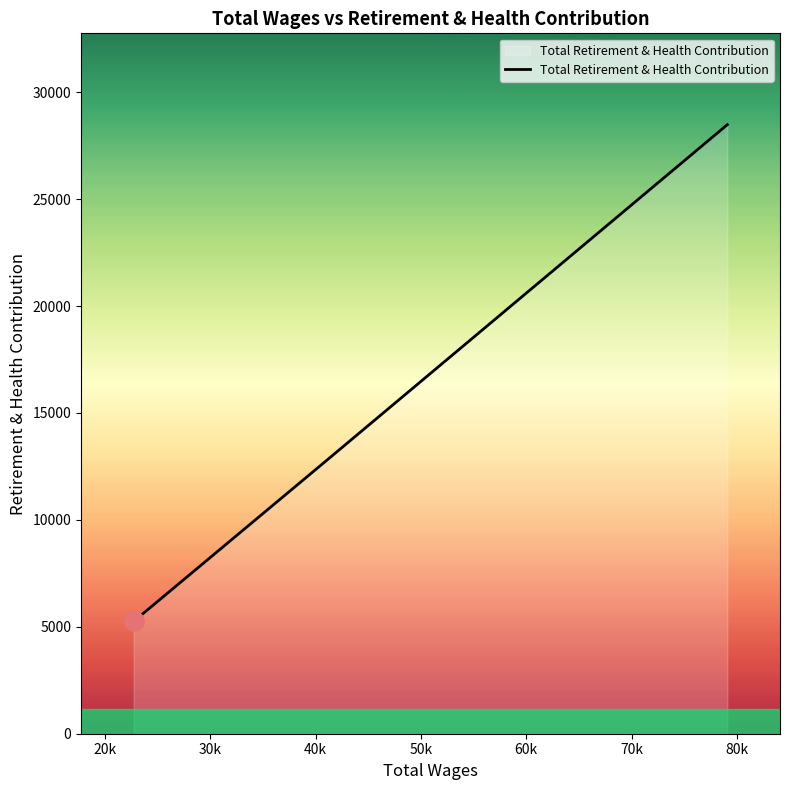

What is the difference between the maximum and minimum values?

23228